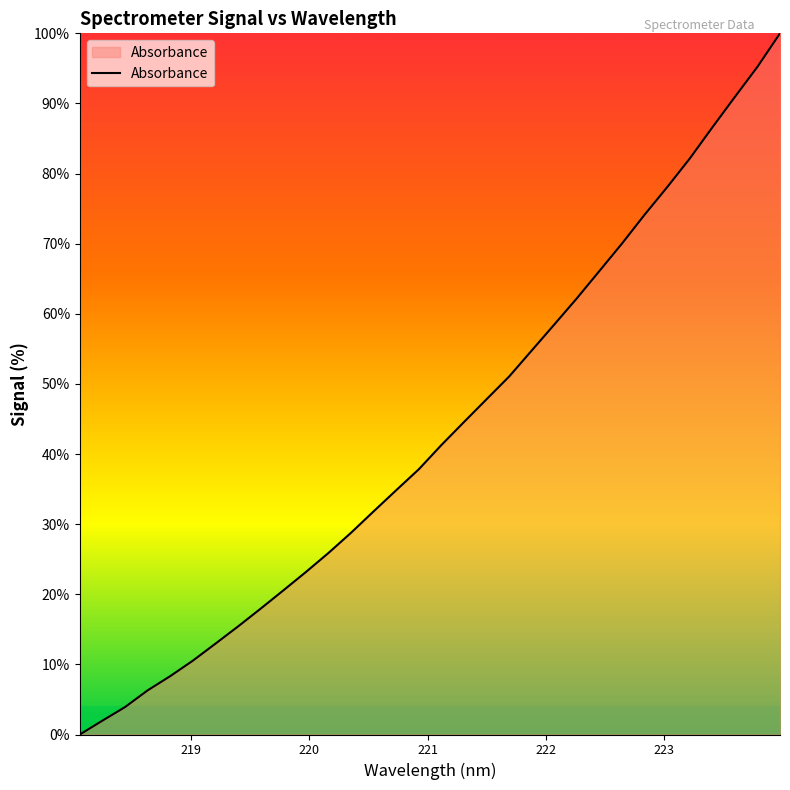

What is the maximum value shown in the chart?

100.0